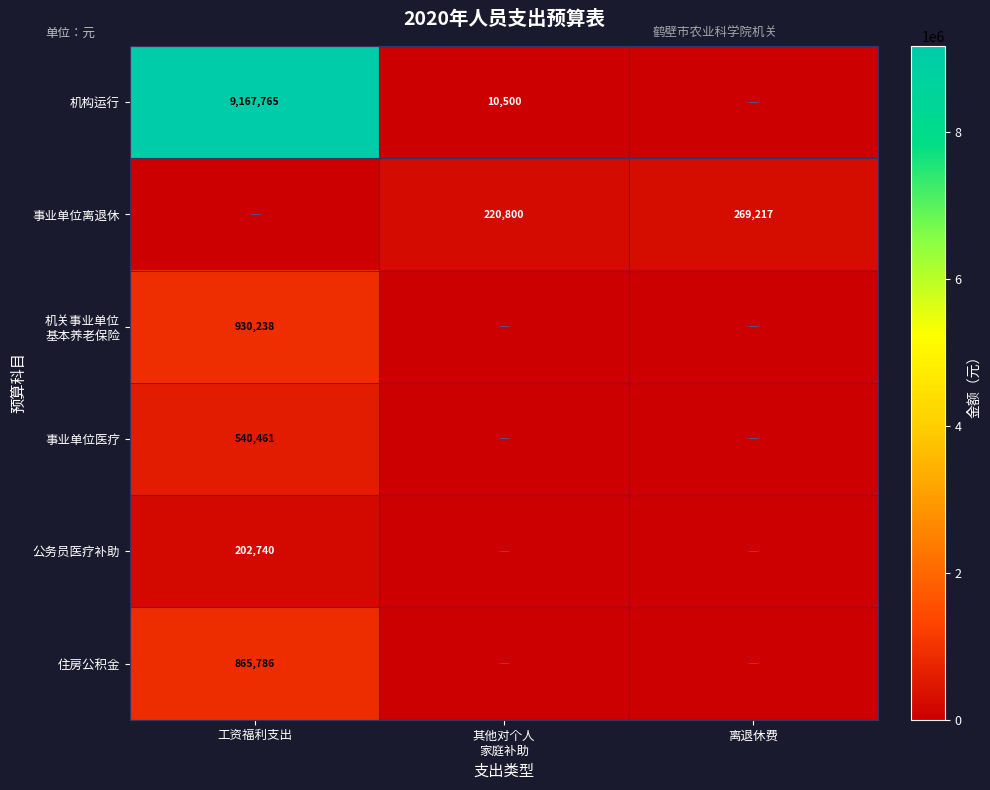

Is it true that 公务员医疗补助 equals 202740 at 工资福利支出?

True